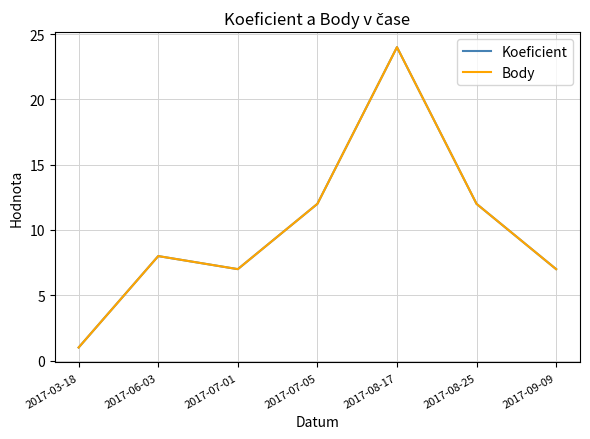

Does the chart display data point markers on the line(s)?

No